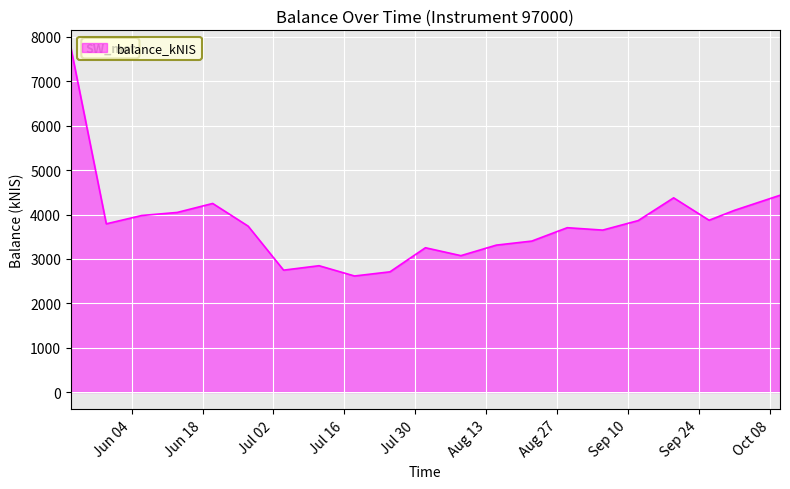

What is the greatest value displayed?

7762.0